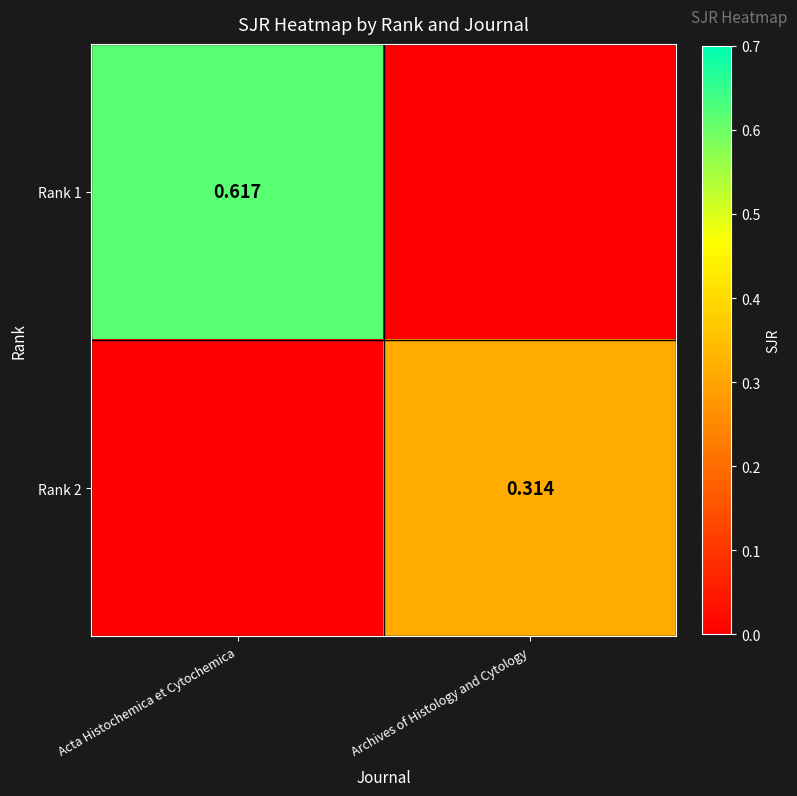

Is the value of Rank 2 at Archives of Histology and Cytology greater than the value of Rank 1 at Acta Histochemica et Cytochemica?

No